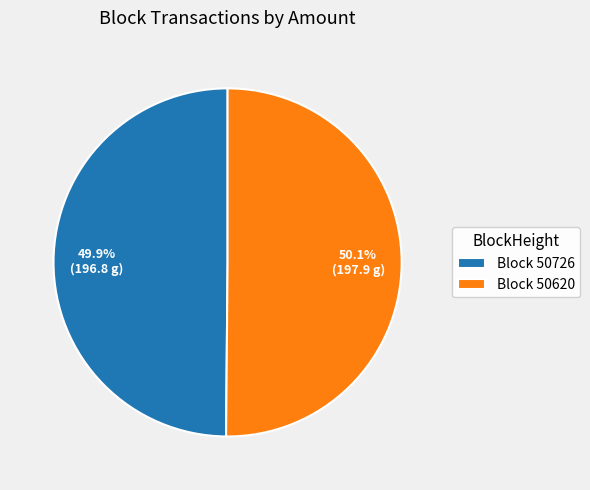

Approximately how many times larger is the value at Block 50726 compared to Block 50620?

1.0